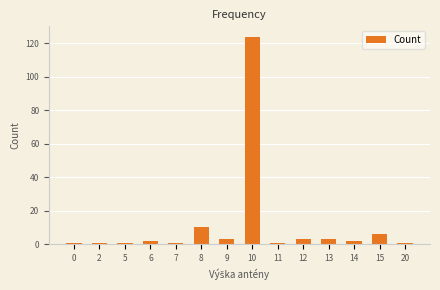

How many bars are there in total?

14